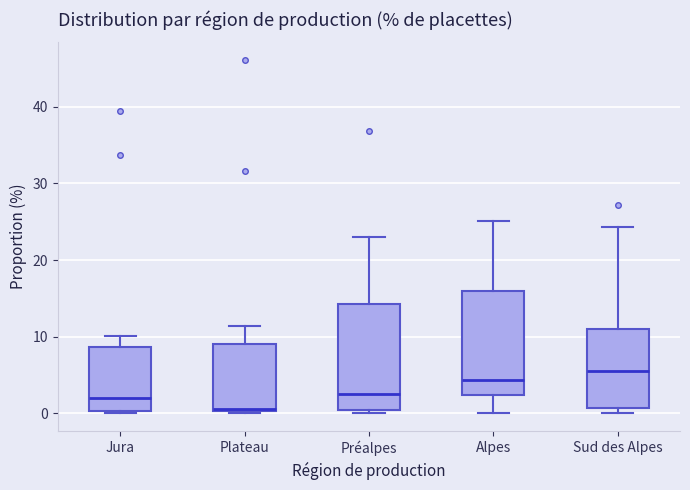

Which box's median line is the lowest?

Plateau